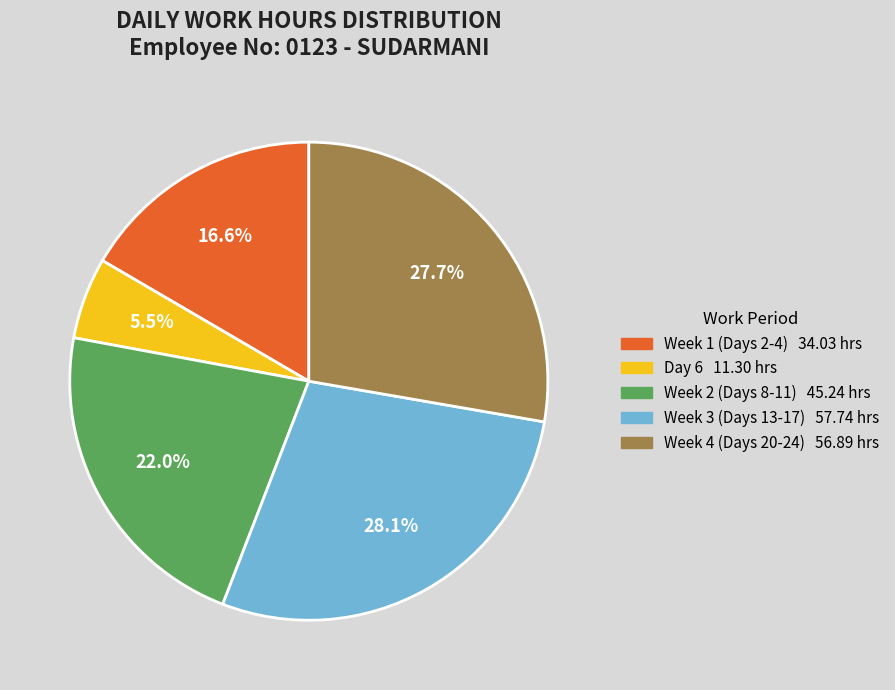

Is there any slice that represents more than half of the pie?

No